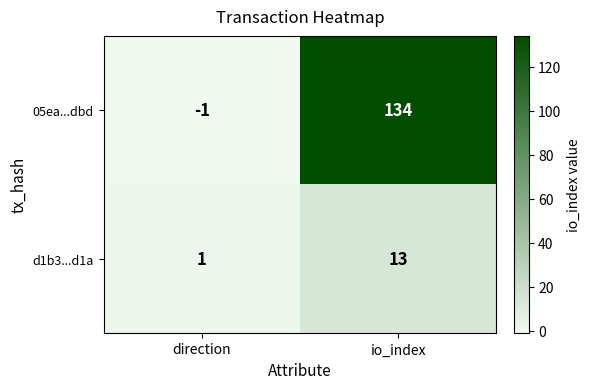

Reading left to right, extract all data points from this chart.

05ea...dbd: -1	134
d1b3...d1a: 1	13